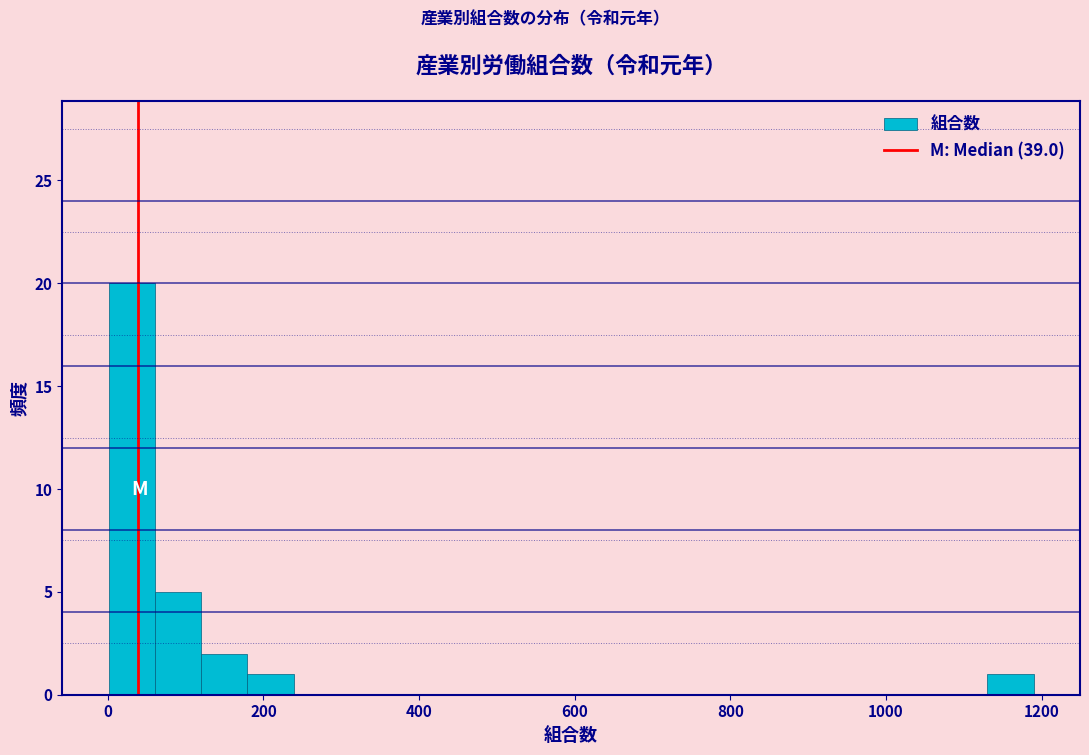

Read against the x-axis, roughly where is the centre of the tallest bar?

40